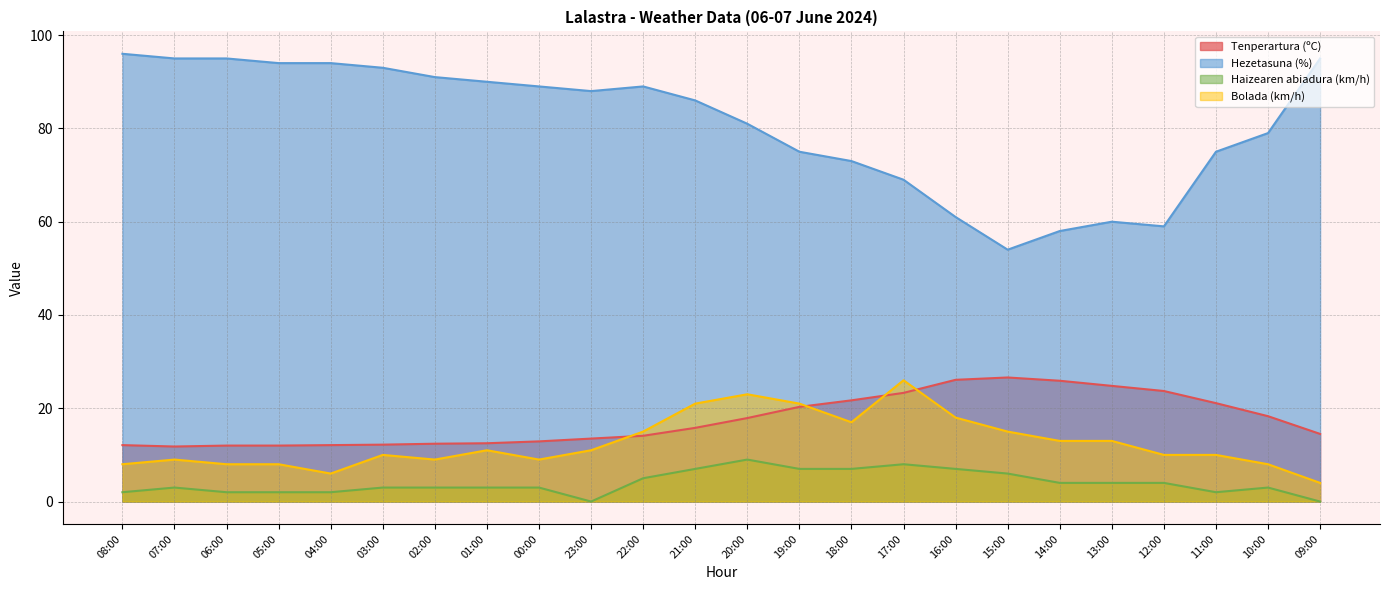

What is the value of the Hezetasuna (%) point at the 8th from the left?

90.0